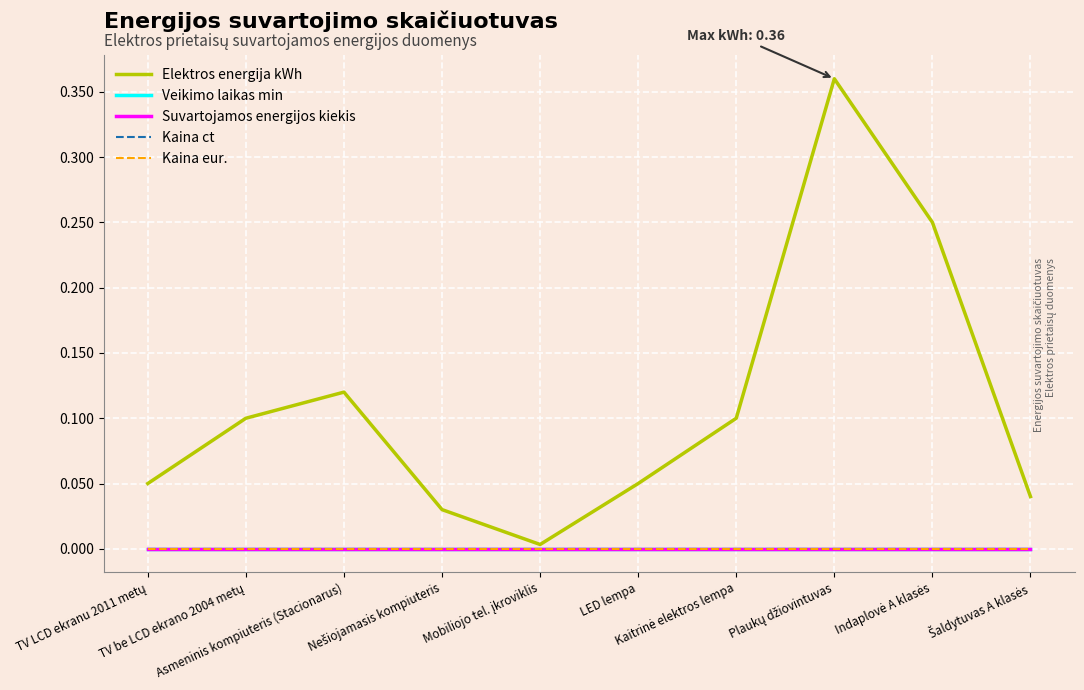

What are all the series names shown in the legend?

Elektros energija kWh, Veikimo laikas min, Suvartojamos energijos kiekis, Kaina ct, Kaina eur.